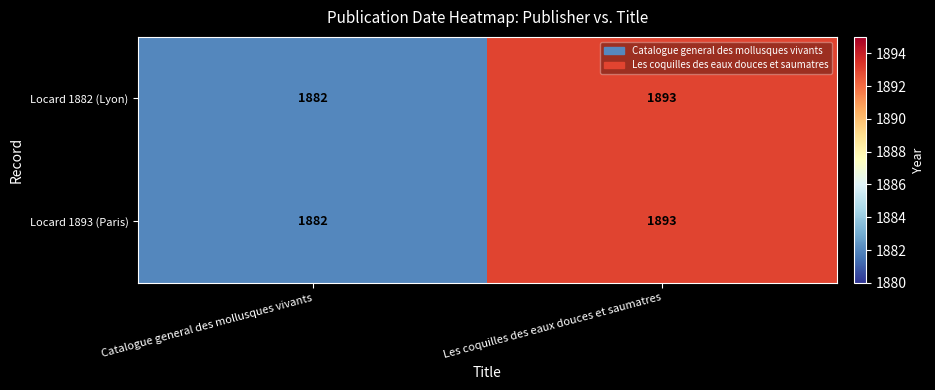

What is the difference between the maximum and minimum values in the Locard 1893 (Paris) series?

11